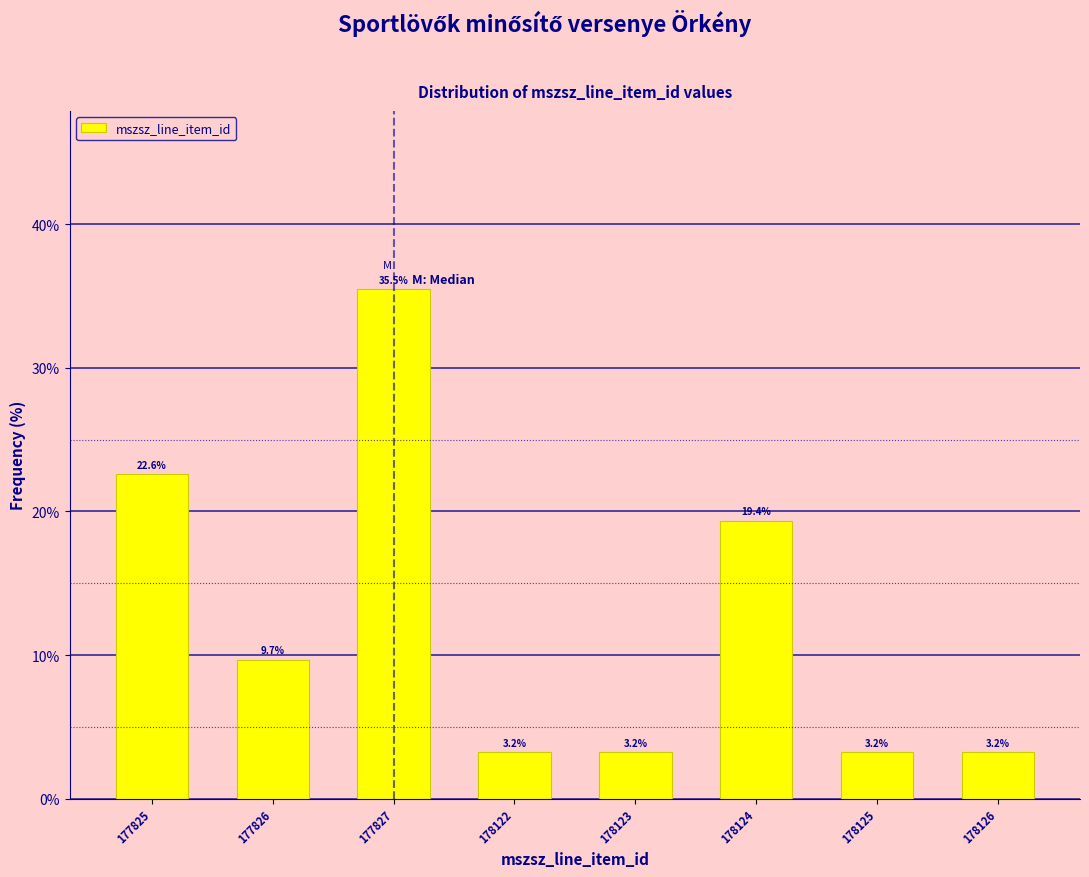

Reading left to right, list all the values displayed in this chart.

22.6	9.7	35.5	3.2	3.2	19.4	3.2	3.2